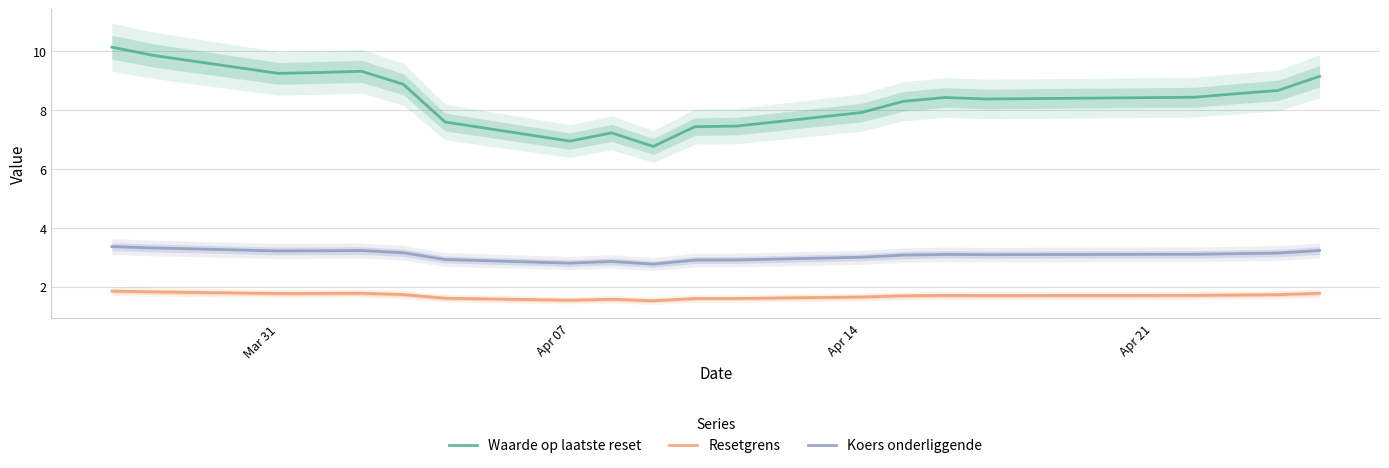

Which series has the largest range (max minus min)?

Waarde op laatste reset